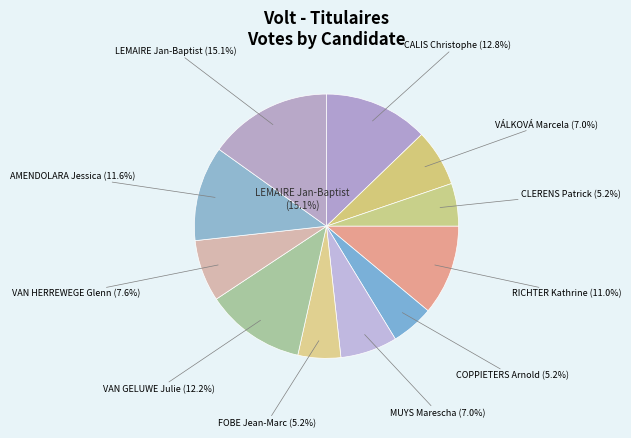

What is the ratio of the value at VAN HERREWEGE Glenn to the value at CALIS Christophe?

0.6